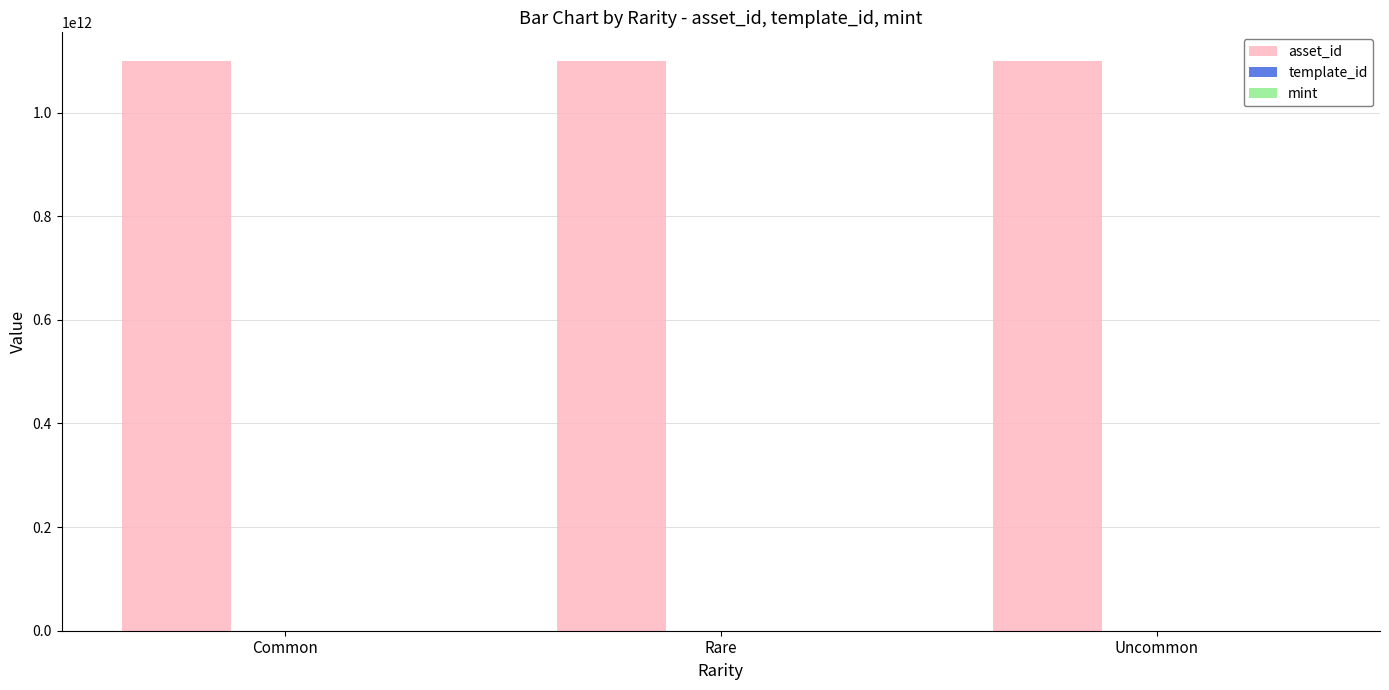

What is the highest value of the asset_id series?

1099843136703